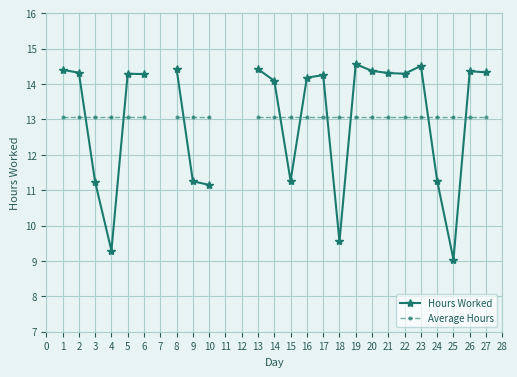

What are all the series names shown in the legend?

Hours Worked, Average Hours